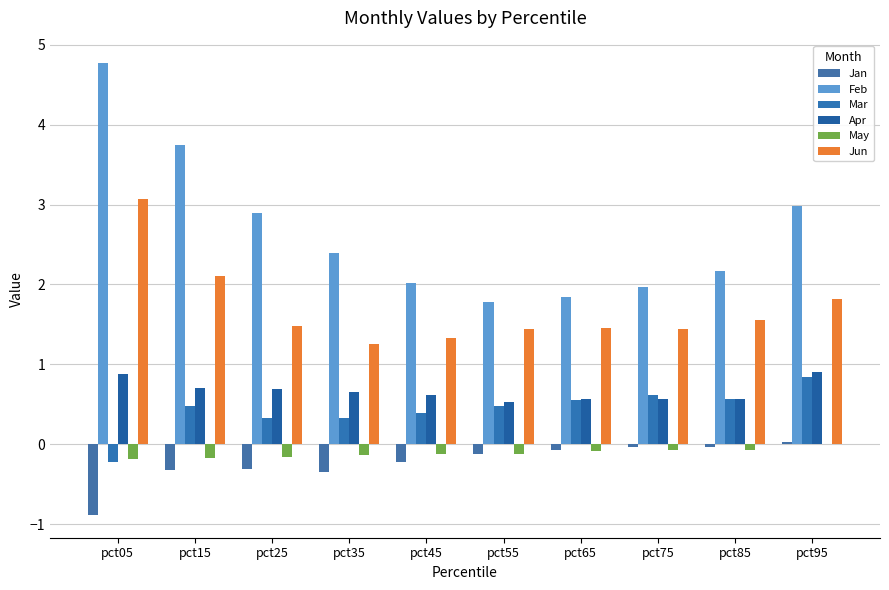

What is the sum of the Mar values at pct05 and pct15?

0.3